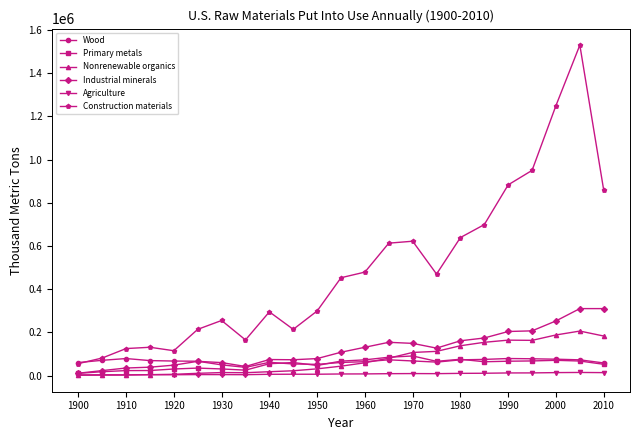

True or false: Agriculture has more than 2 points higher than both neighbors.

True